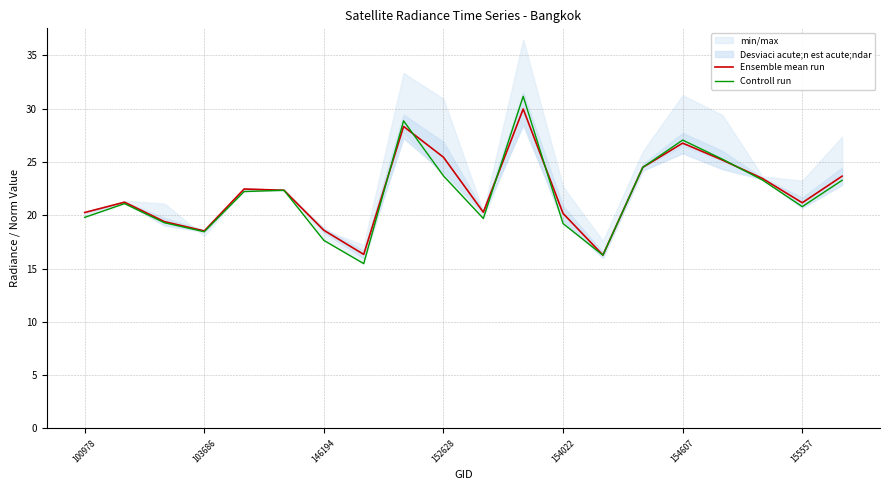

Rank the series by their maximum value, from lowest to highest.

Ensemble mean run, Controll run